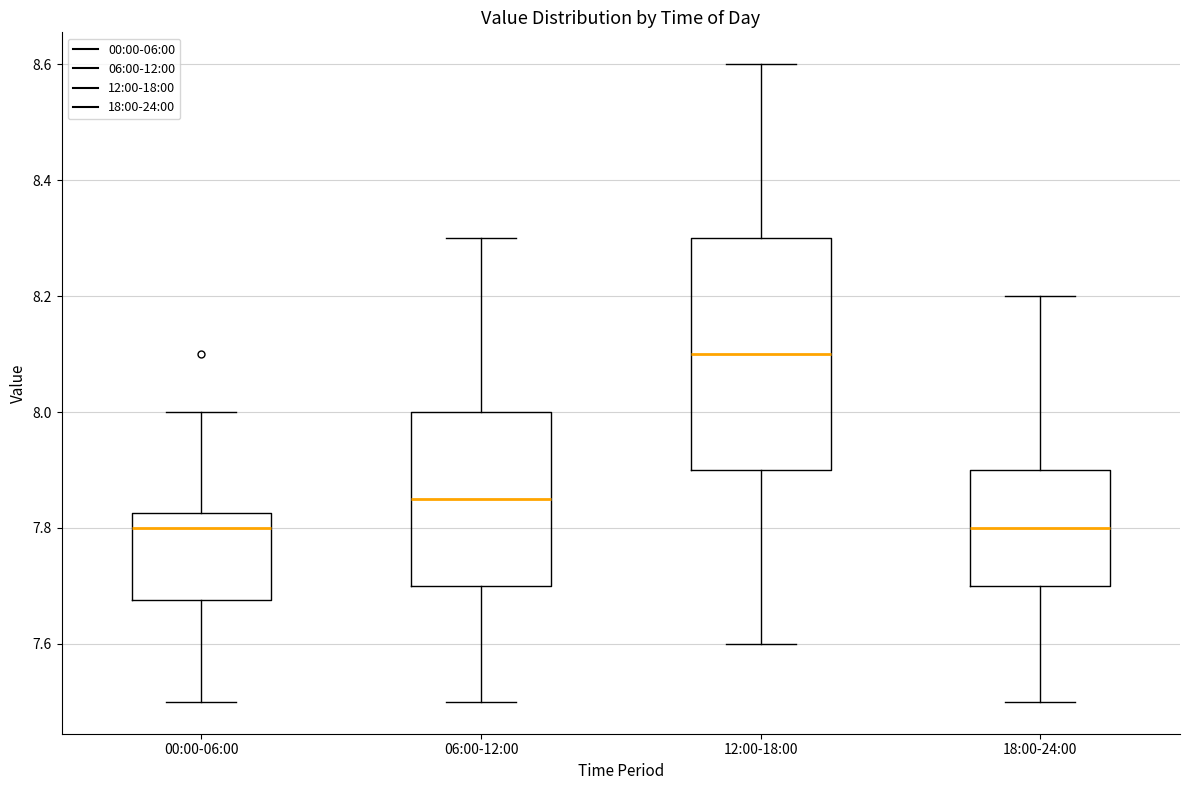

Reading left to right, read every box against the y-axis: the position of its median line, the range the box covers, and the ends of its whiskers. The values are not printed on the chart, so give them approximately, as read against the axis.

00:00-06:00: median 7.80, box 7.68 to 7.82, whiskers 7.50 to 8.00
06:00-12:00: median 7.86, box 7.70 to 8.00, whiskers 7.50 to 8.30
12:00-18:00: median 8.10, box 7.90 to 8.30, whiskers 7.60 to 8.60
18:00-24:00: median 7.80, box 7.70 to 7.90, whiskers 7.50 to 8.20